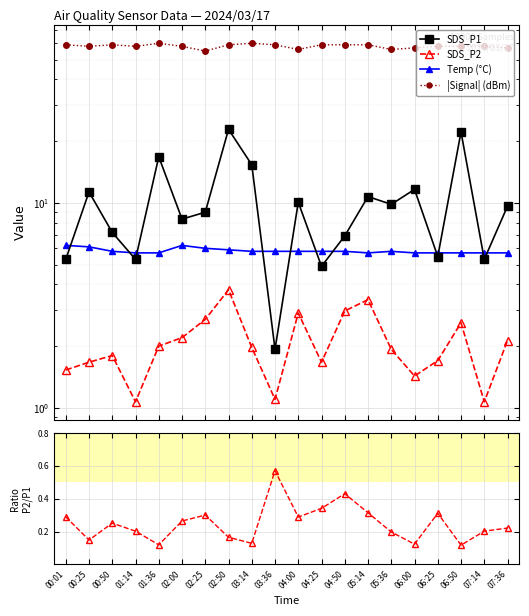

What is the spread (max minus min) of values at 02:25?

54.7